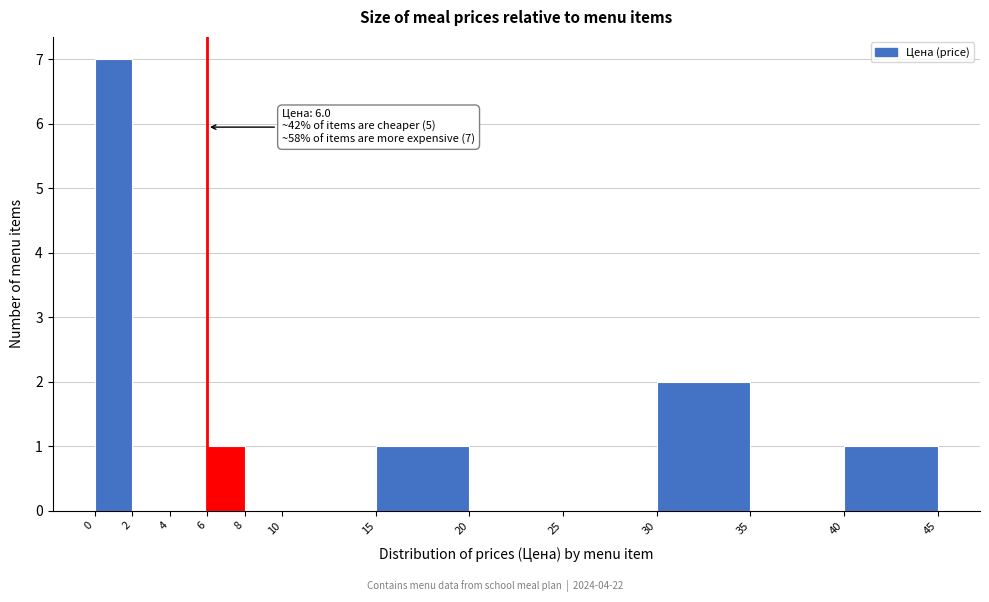

Over which range of the x-axis is the bar tallest?

0 to 2